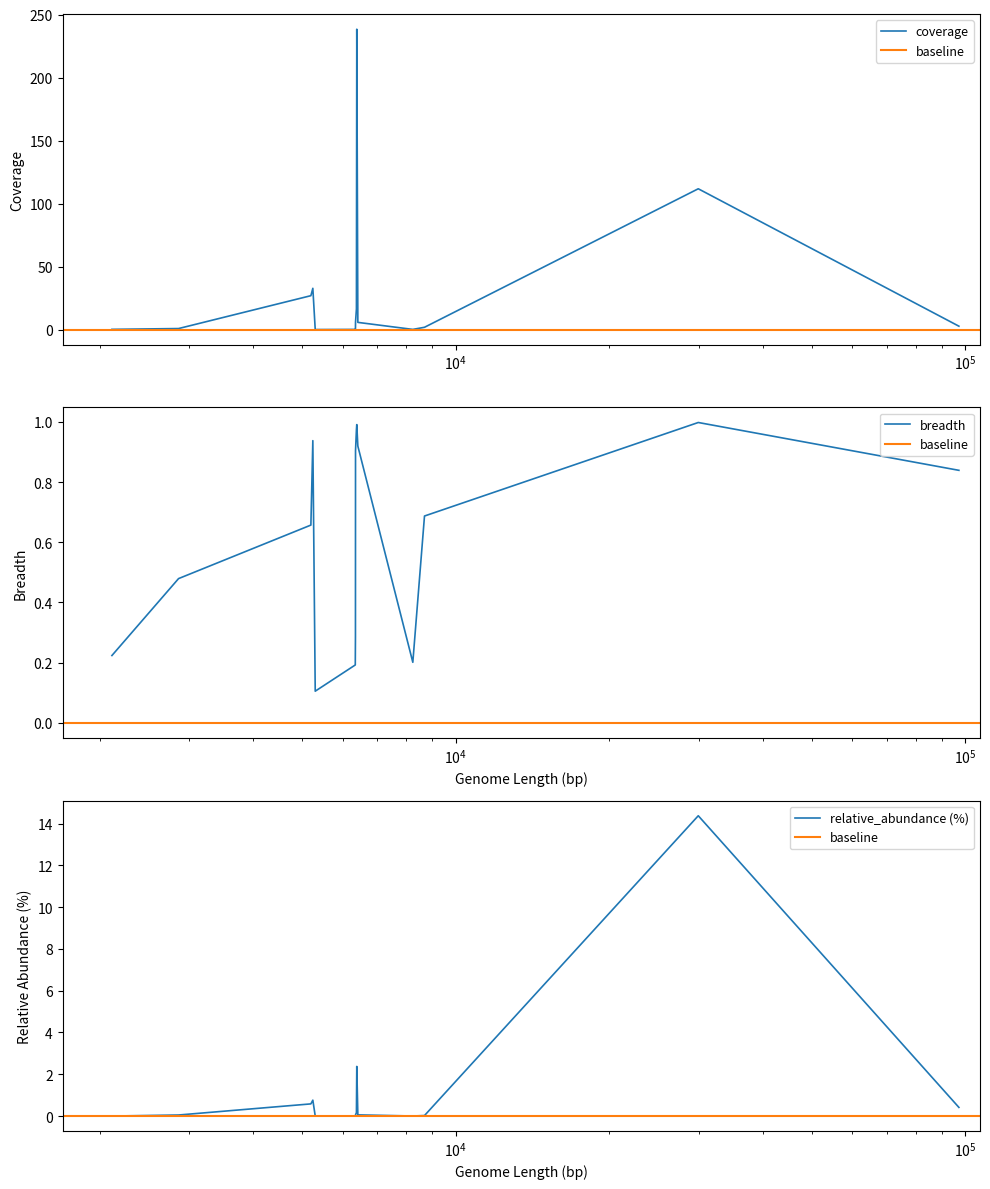

True or false: relative_abundance (%) has a value of 0.0 at 2115.

True